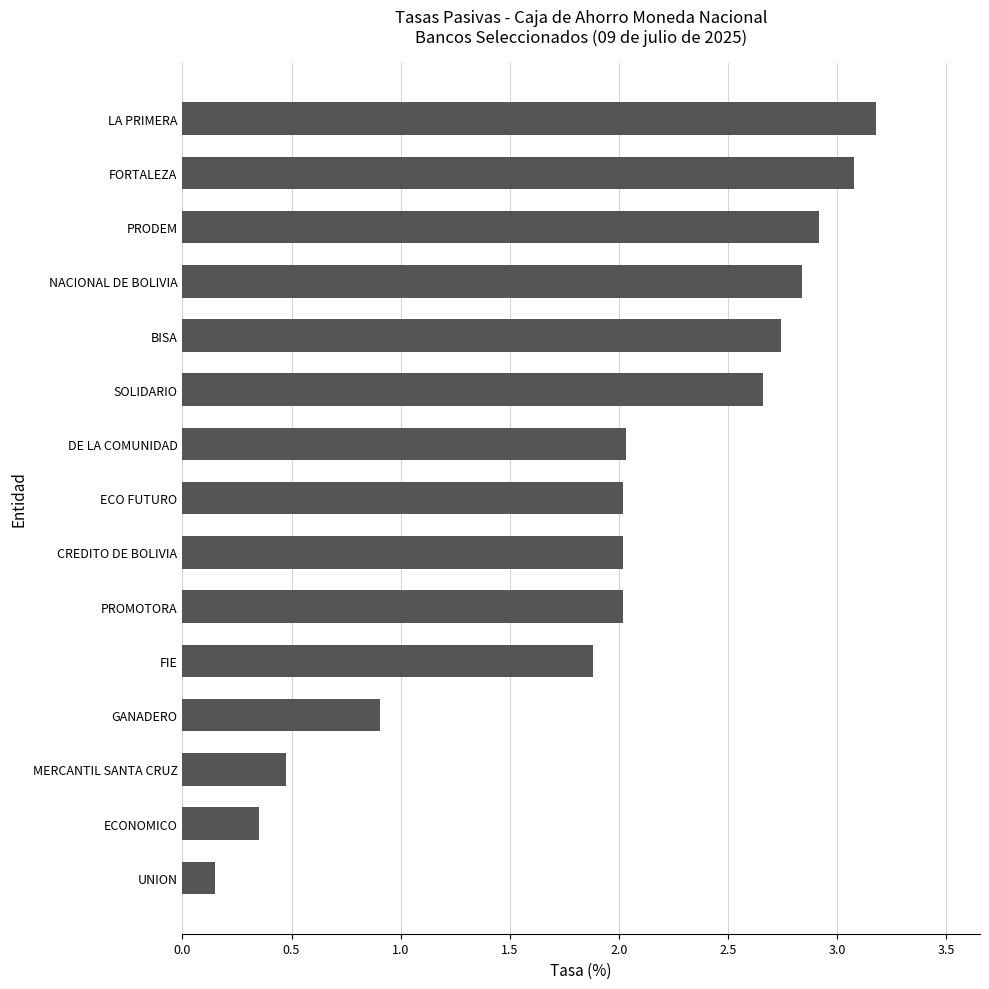

What is the difference between the maximum and minimum values?

3.0